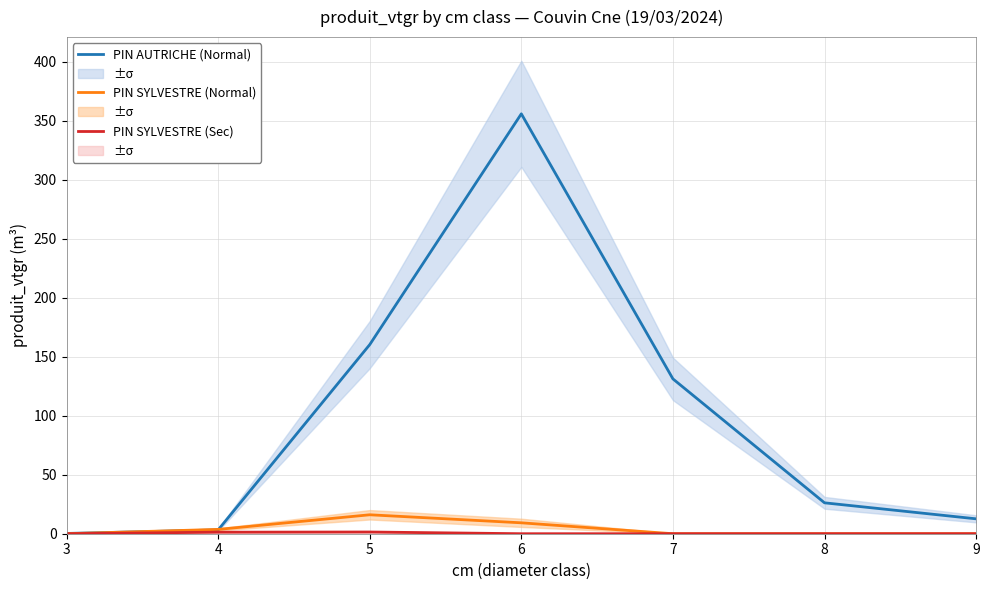

True or false: PIN AUTRICHE (Normal) and PIN SYLVESTRE (Sec) cross at least once.

False